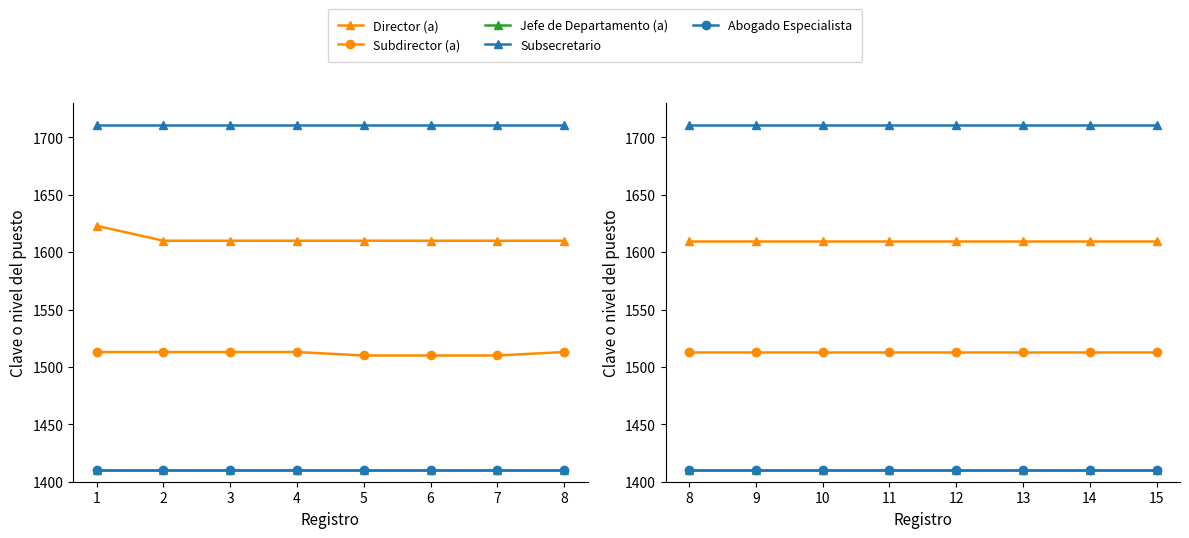

True or false: Subsecretario has more than 1 points higher than both neighbors.

False